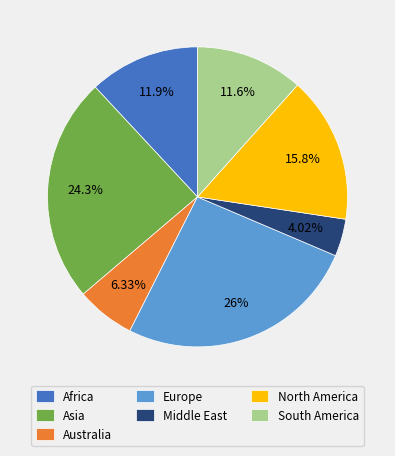

What portion of the pie excludes Asia?

75.7%